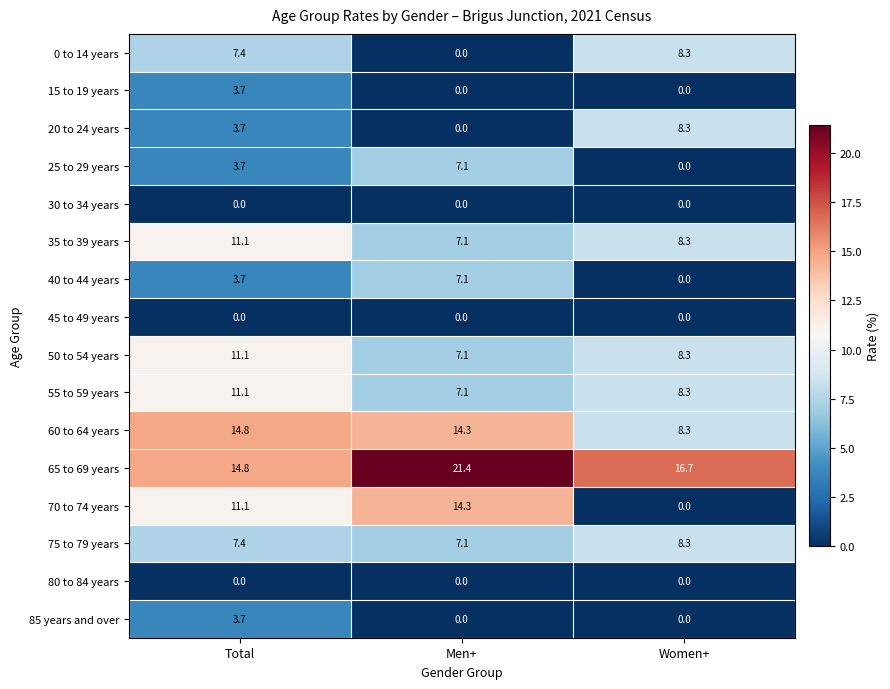

Which series has the widest spread of values?

70 to 74 years